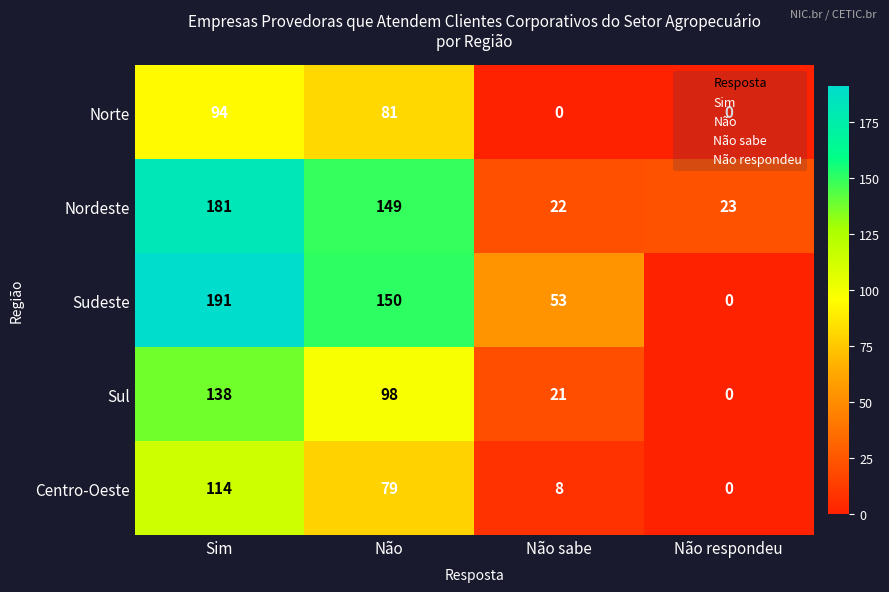

How many values in the Centro-Oeste series are below 79?

2